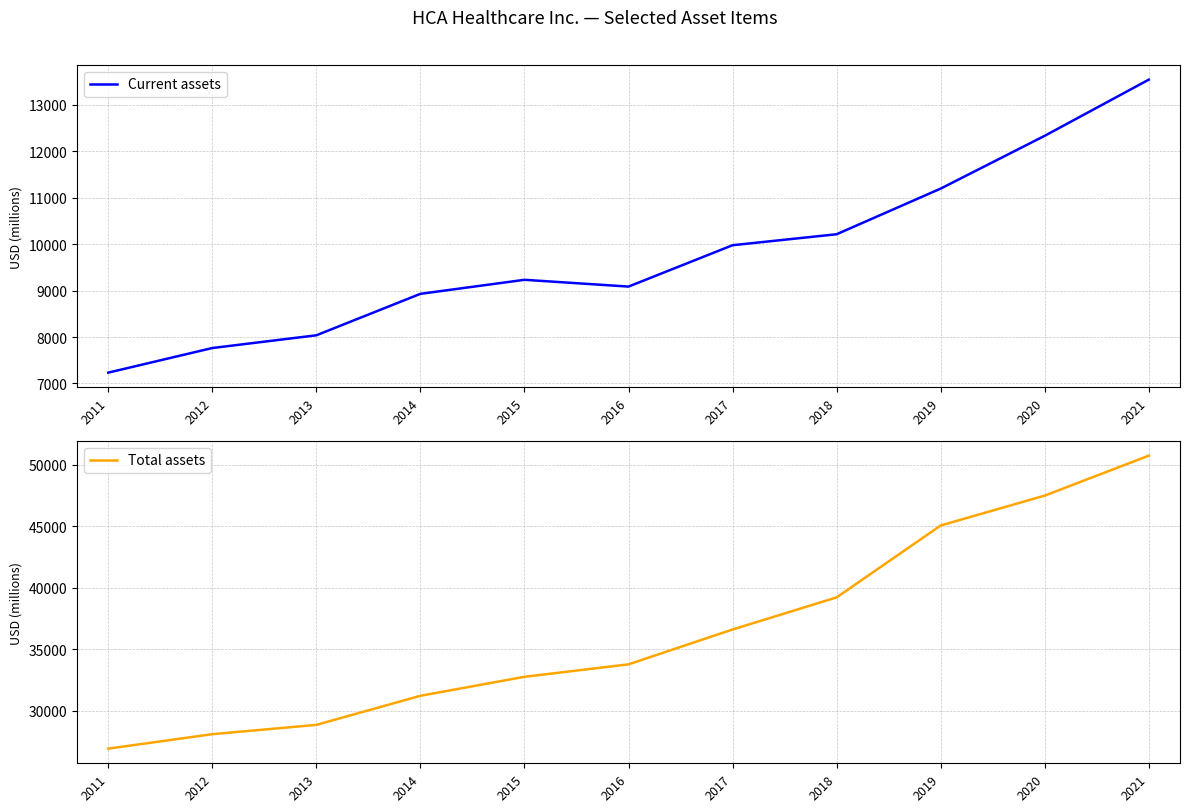

Rank the categories by Current assets value from lowest to highest.

2011, 2012, 2013, 2014, 2016, 2015, 2017, 2018, 2019, 2020, 2021